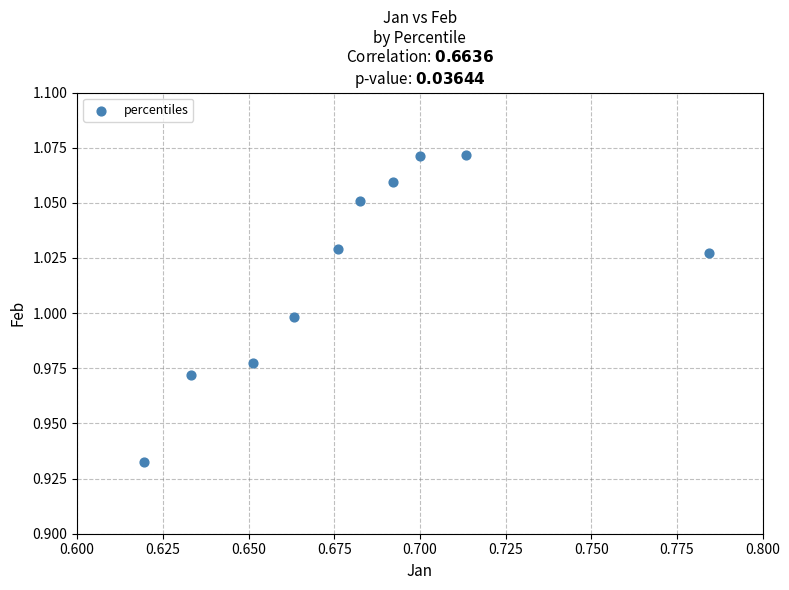

What is the average X value?

0.7